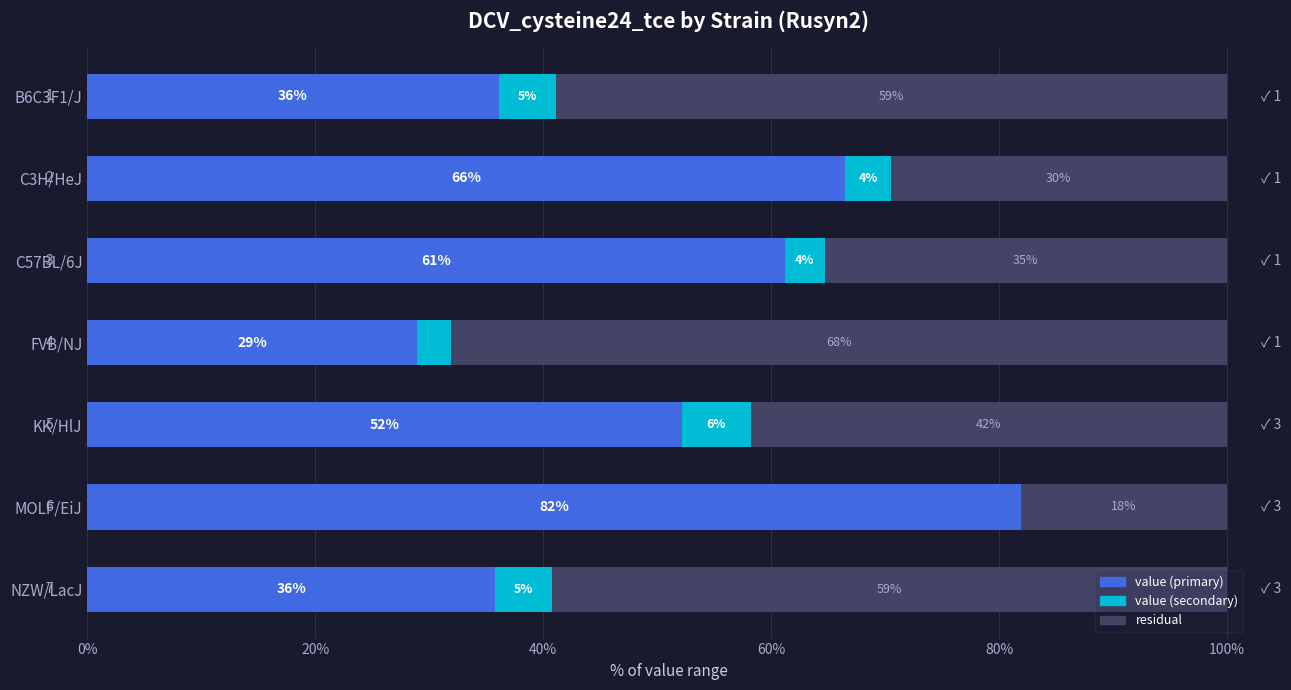

The value (primary) series shows 48.5 at FVB/NJ. True or false?

False